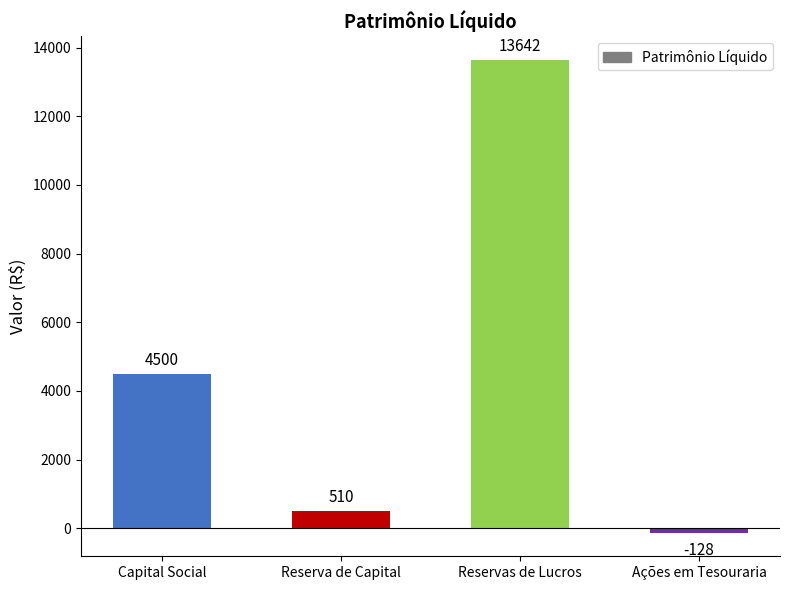

What is the difference between the second highest and second lowest values?

3990